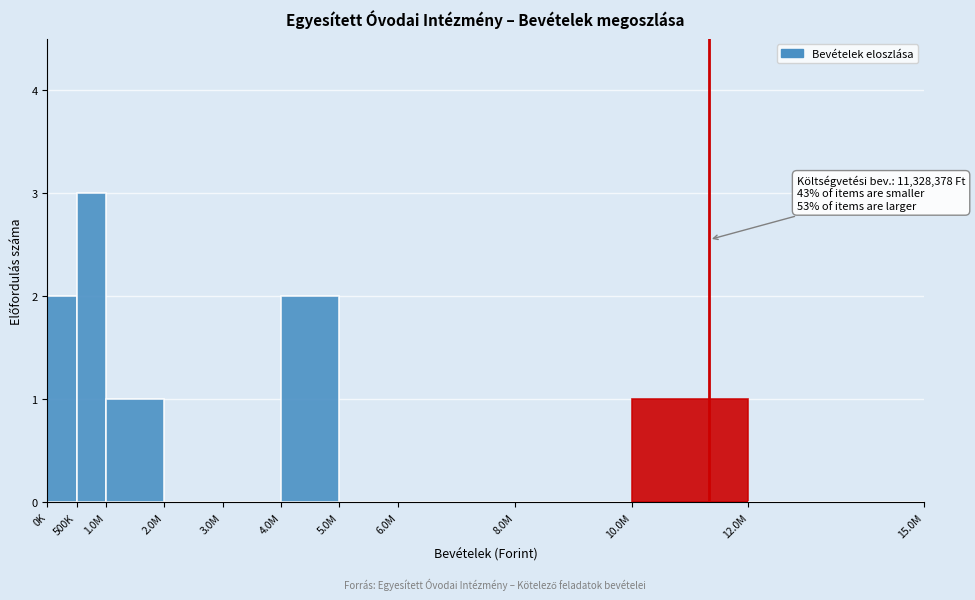

Reading left to right, extract all data points from this chart.

0K=2	500K=3	1.0M=1	2.0M=0	3.0M=0	4.0M=2	5.0M=0	6.0M=0	8.0M=0	10.0M=1	12.0M=0